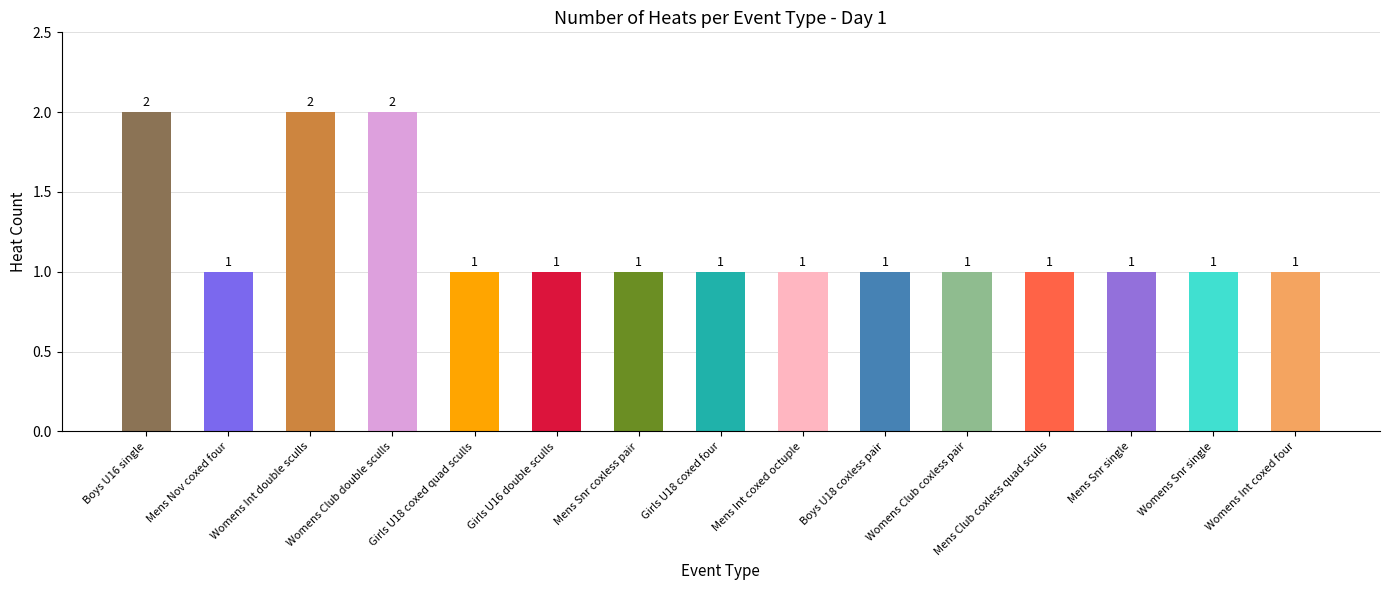

Between Boys U16 single and Womens Snr single, which is larger?

Boys U16 single